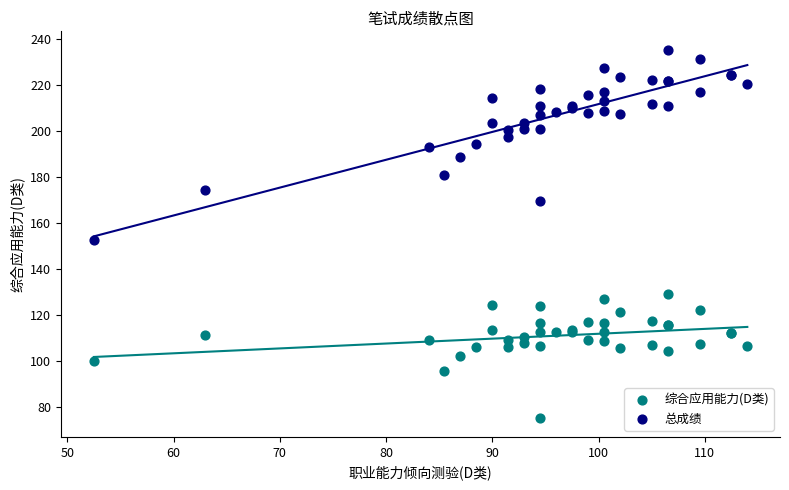

Across all series, what Y value is closest to 155?

152.5